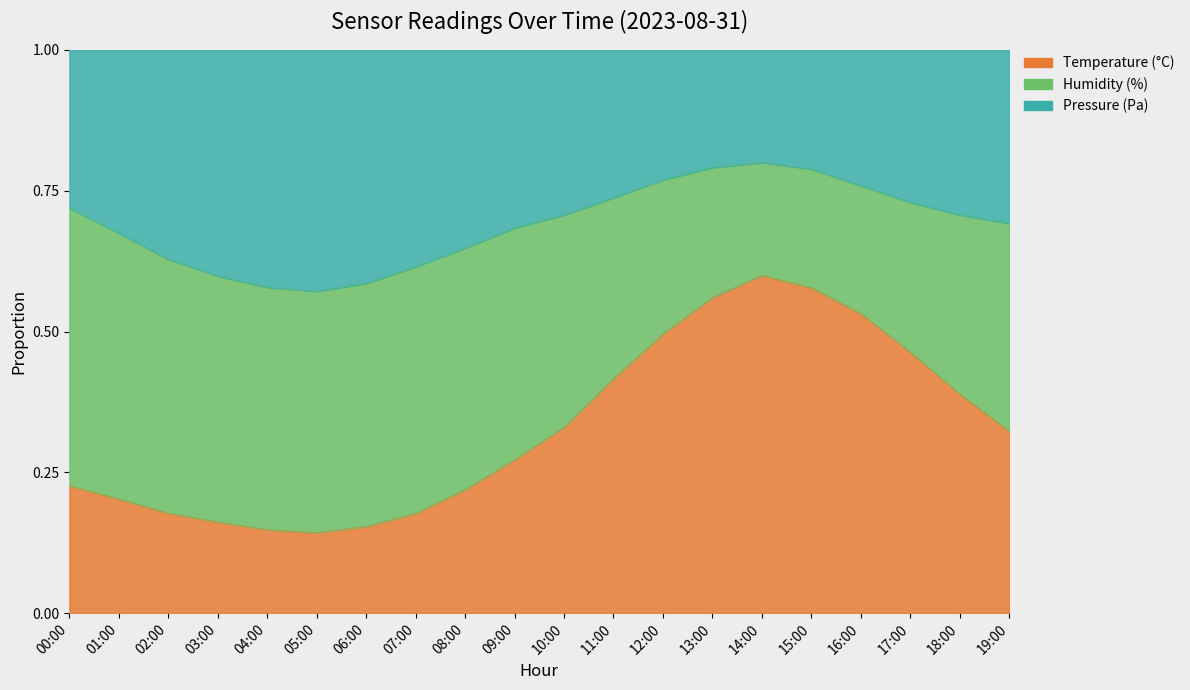

Which series has the largest range (max minus min)?

temperature